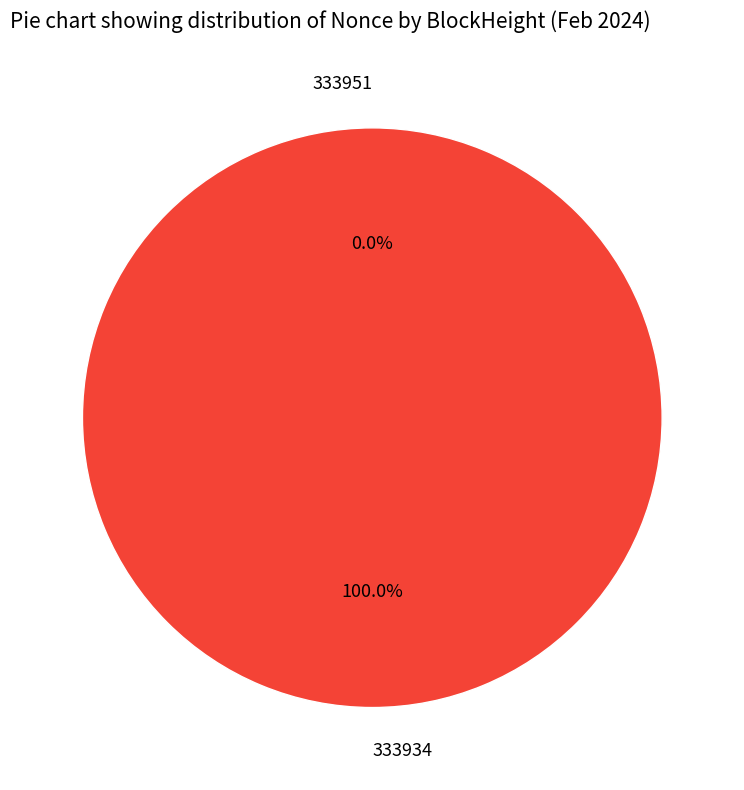

How many segments does this pie chart have?

2